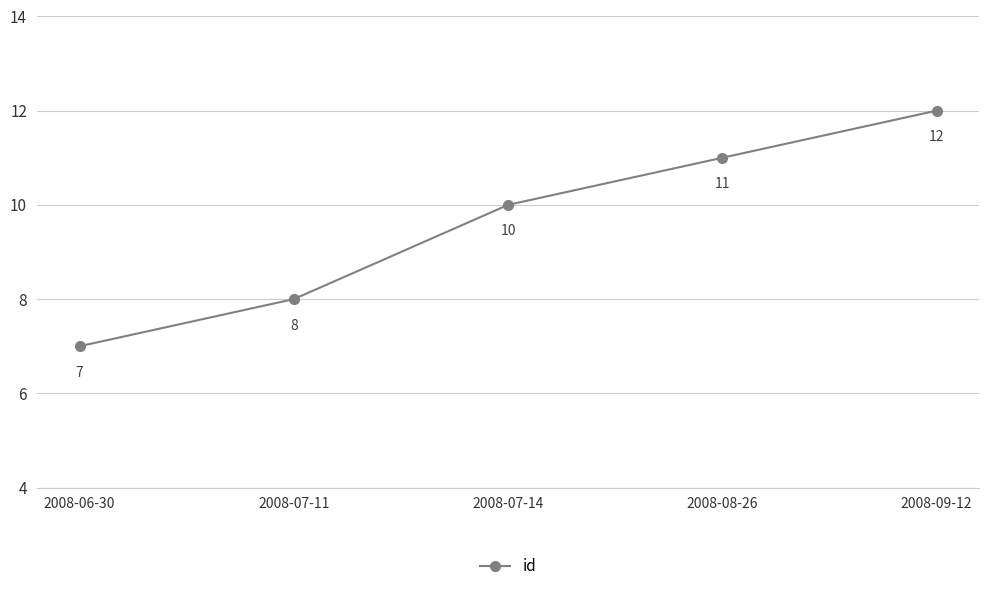

Is this an area chart (filled region under the line)?

No